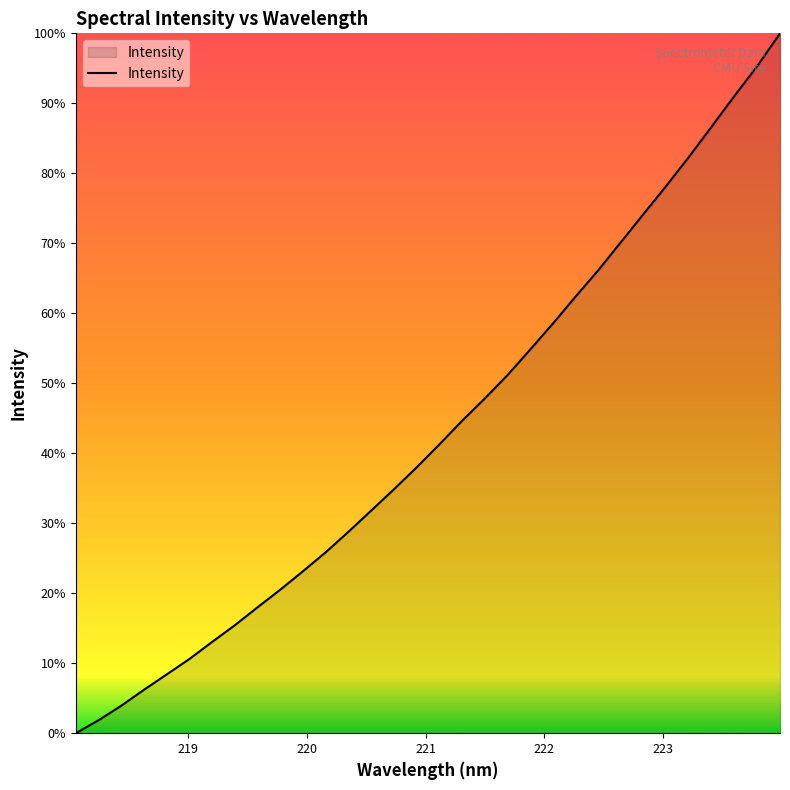

Does the chart display data point markers on the line(s)?

No